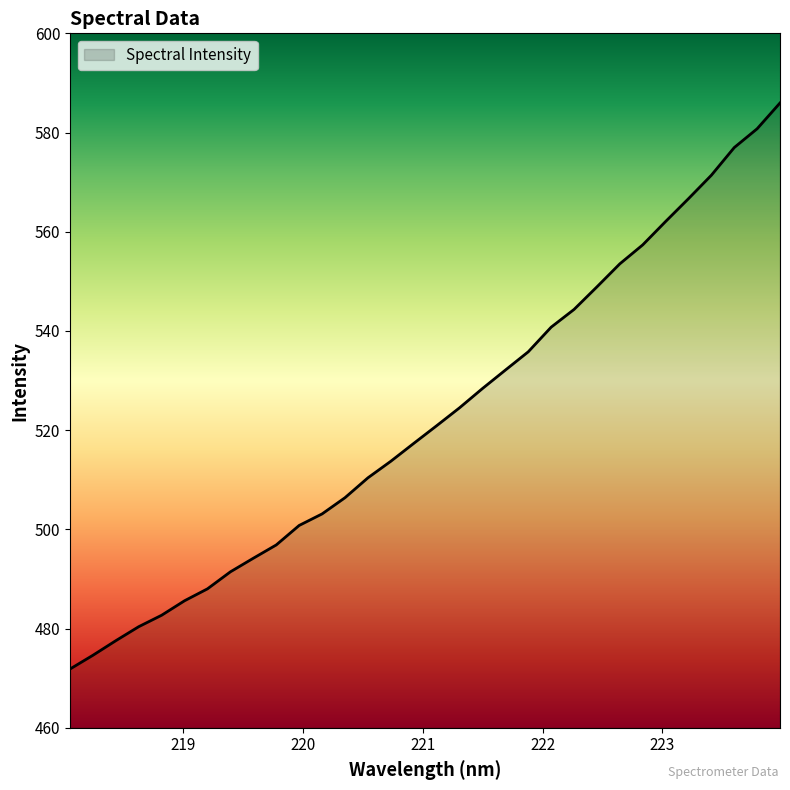

What is the difference between the maximum and minimum values?

114.1